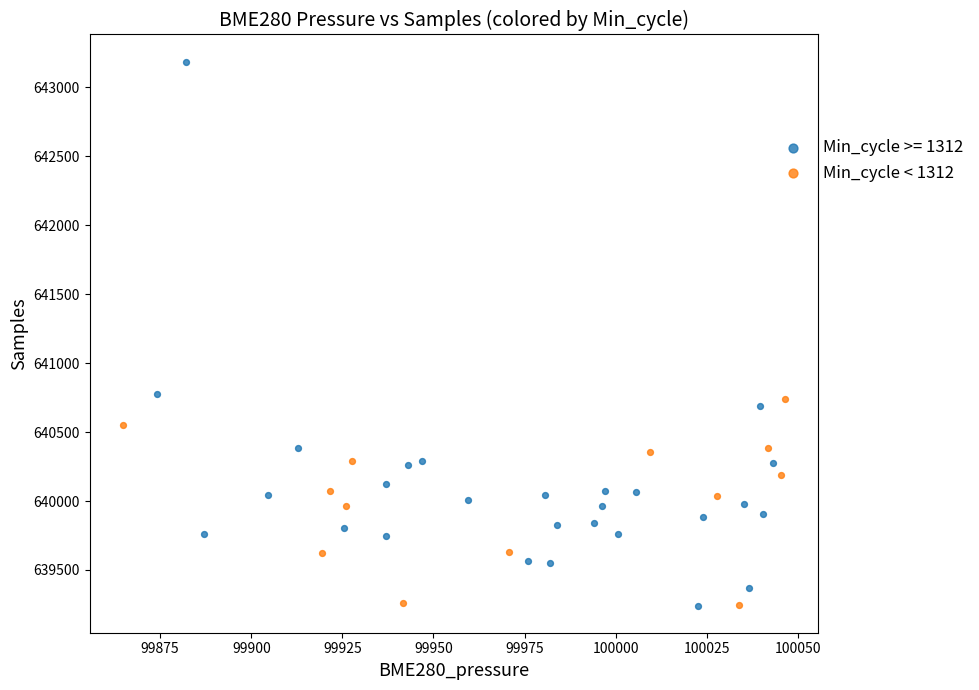

Which series contains the highest Y value?

Min_cycle >= 1312